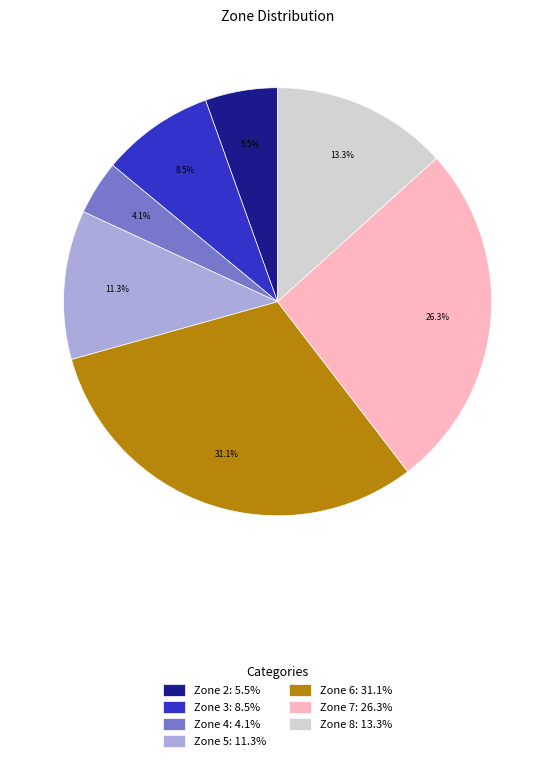

To the nearest percent, what is the average slice percentage?

14%